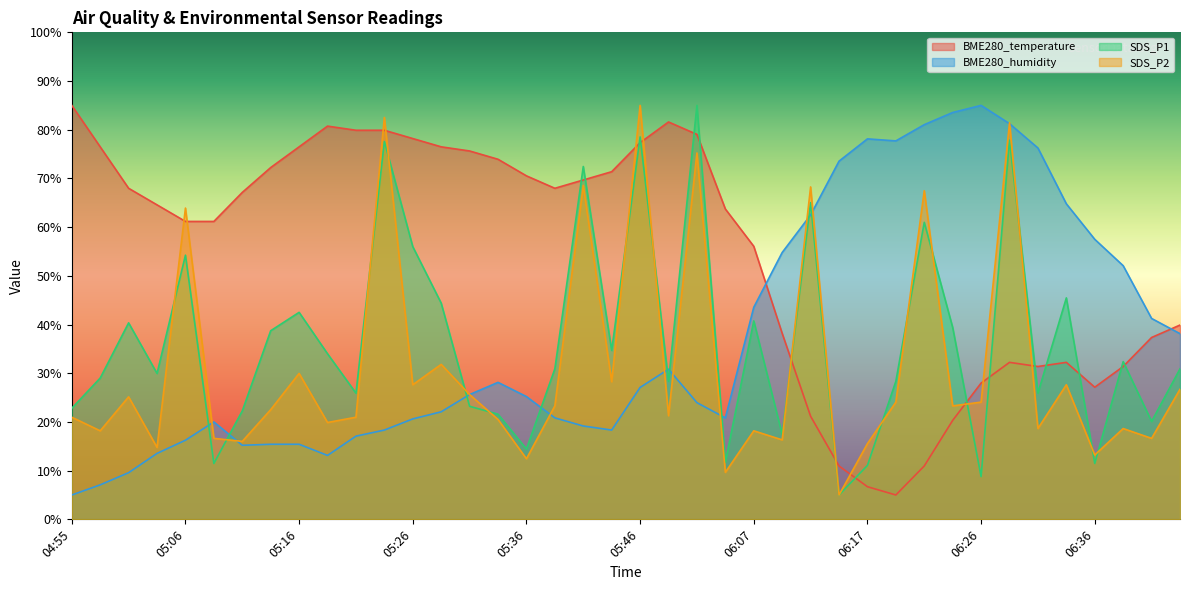

What is the difference between the second highest and minimum values in the BME280_humidity series?

78.5